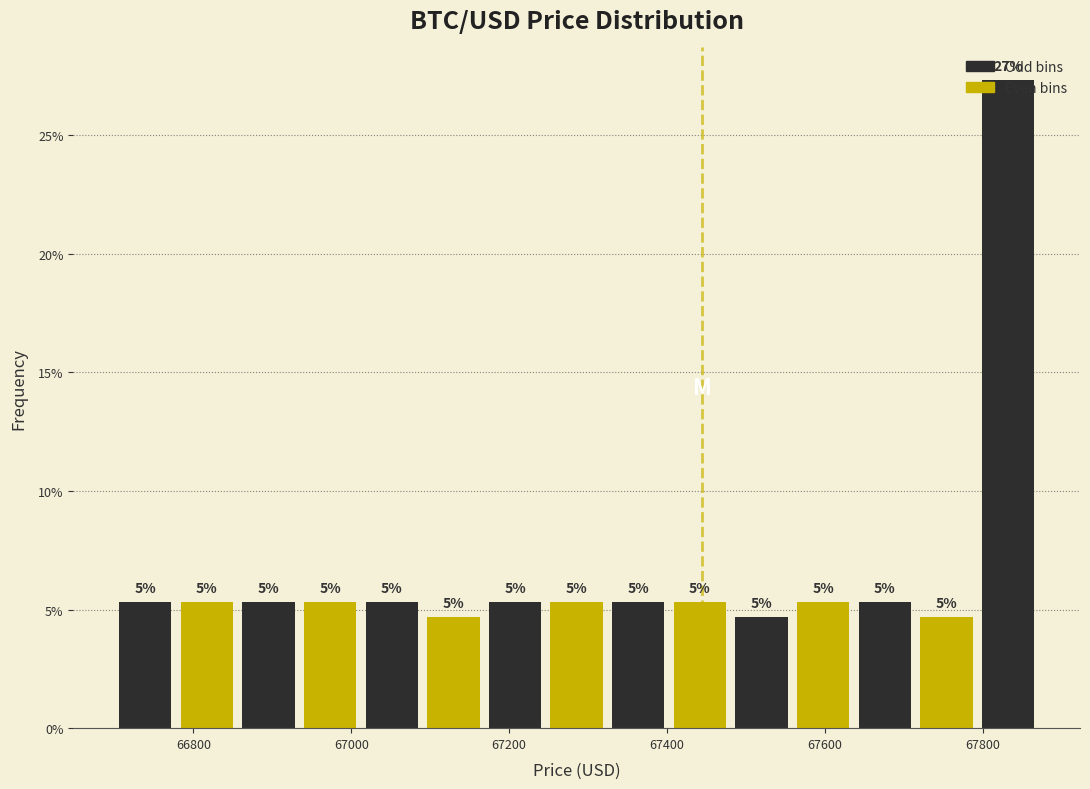

Read against the x-axis, roughly where is the centre of the tallest bar?

67840